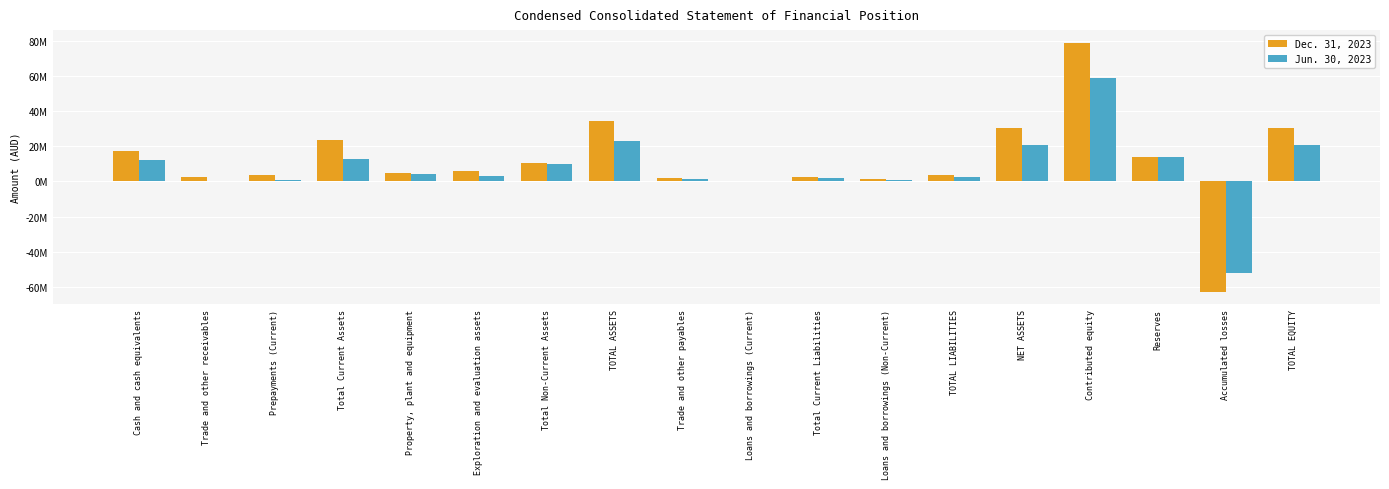

Reading right to left, list all the values displayed in this chart.

Dec. 31, 2023: 30175761	-62691847	13970489	78897119	30175761	3867733	1241626	2626107	440482	2185625	34043494	10481234	5900713	4580521	23562260	3527497	2704811	17329952
Jun. 30, 2023: 20563228	-52196828	13995808	58764248	20563228	2240307	592688	1647619	382626	1180984	22803535	10048804	3059021	3989783	12754731	588395	228395	11937941